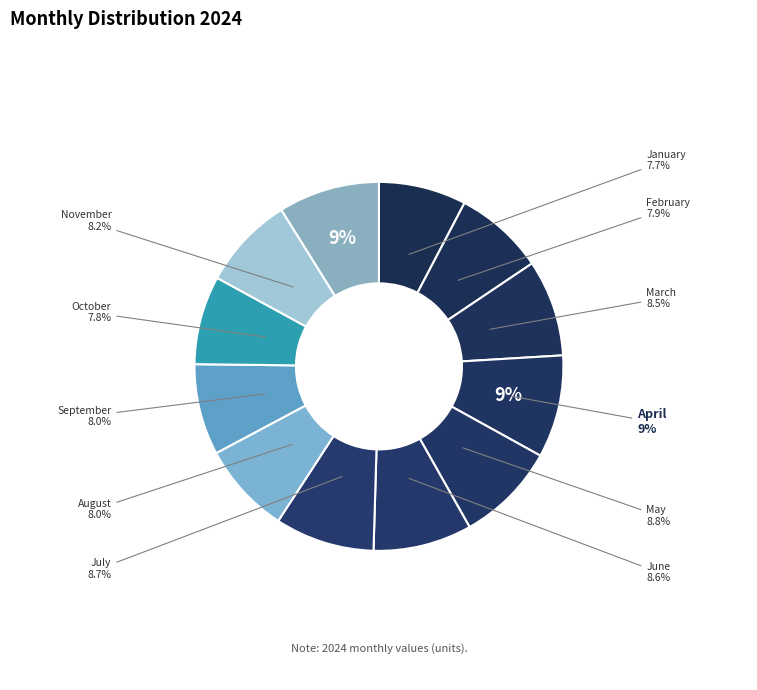

True or false: March accounts for 8% of the total.

True